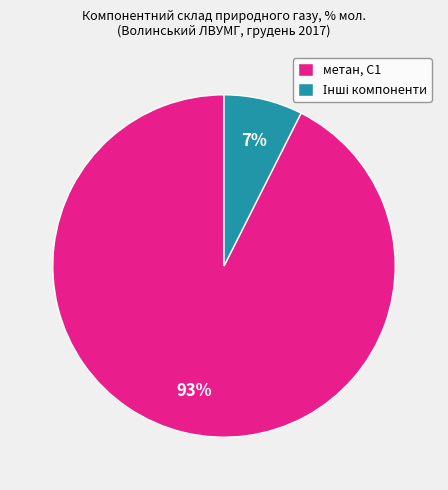

How many slices are in this pie chart?

2